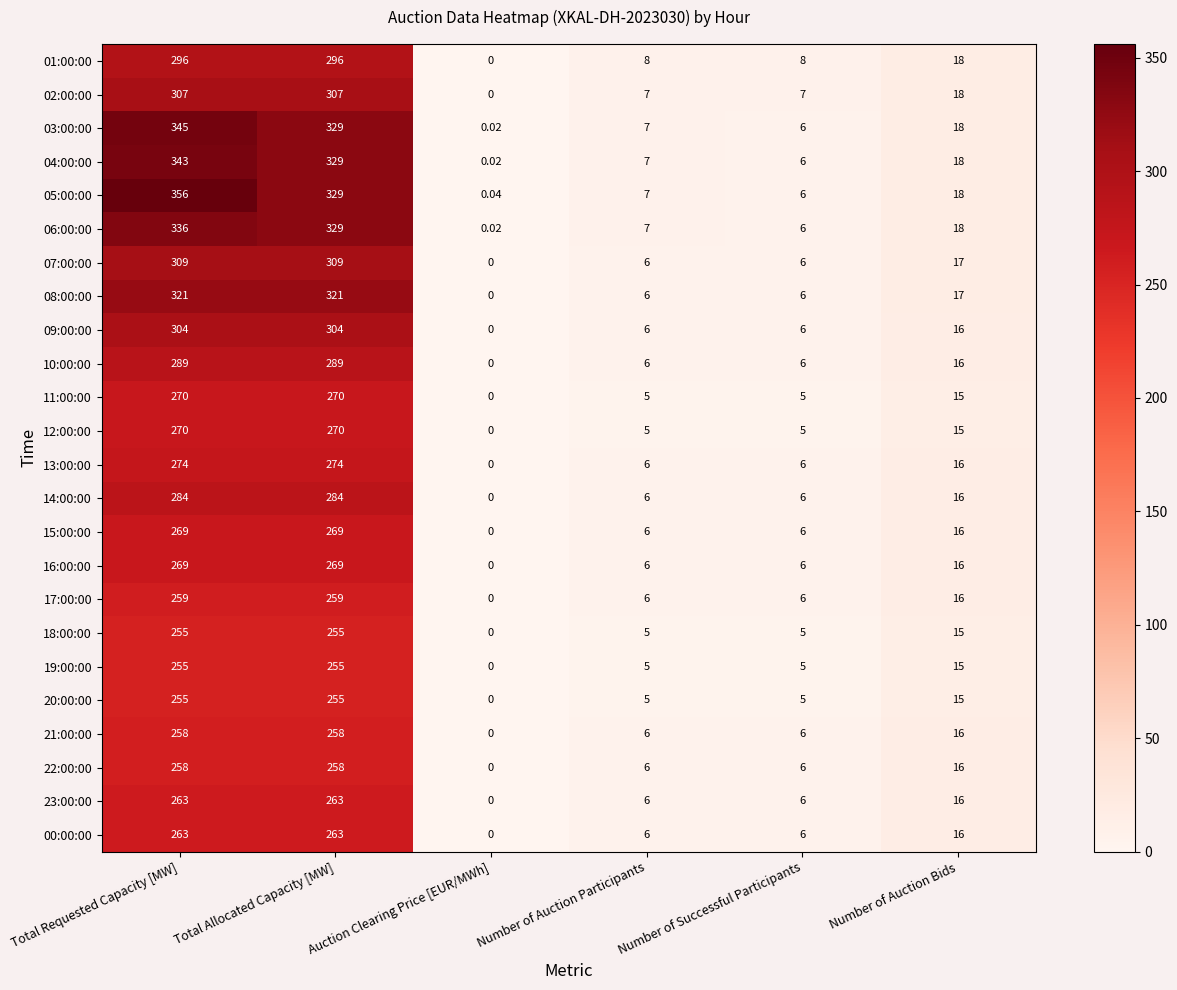

List the labels in order of 05:00:00 value, smallest first.

Auction Clearing Price [EUR/MWh], Number of Successful Participants, Number of Auction Participants, Number of Auction Bids, Total Allocated Capacity [MW], Total Requested Capacity [MW]